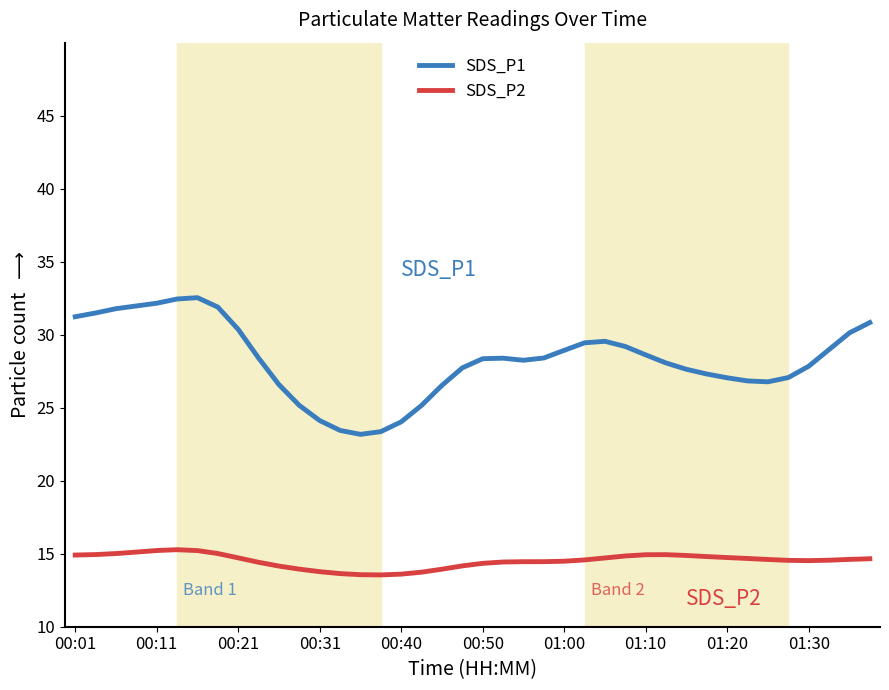

What is the maximum value for SDS_P1?

32.5